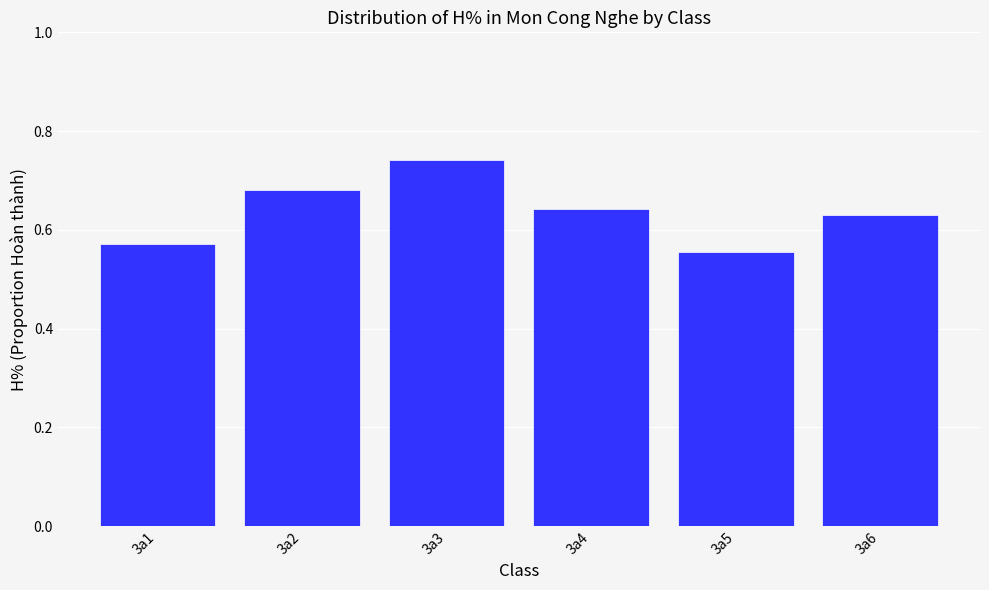

True or false: the data shows 0.2 at 3a5.

False